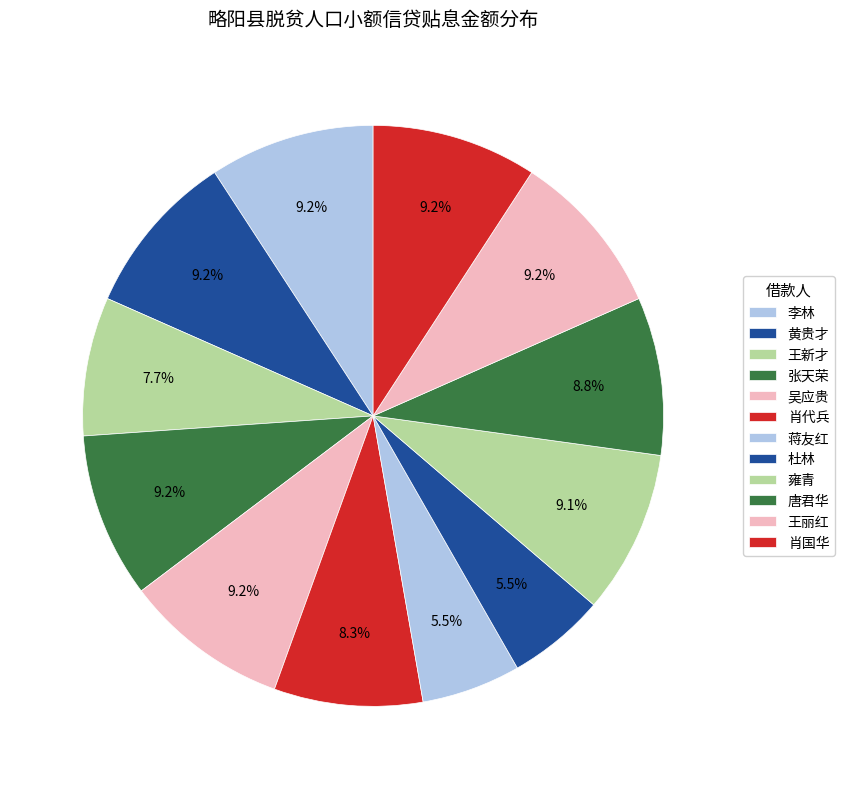

Which category has the biggest portion of the pie?

李林